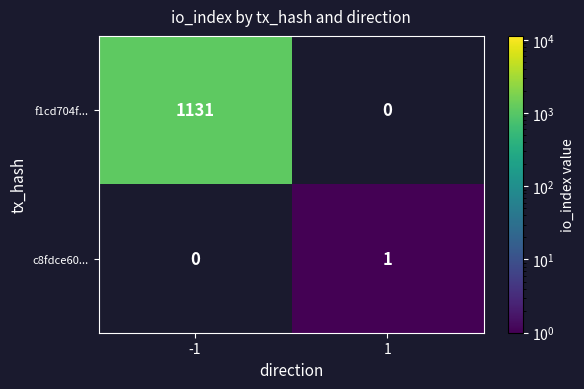

Which label corresponds to the smallest value in the chart?

1